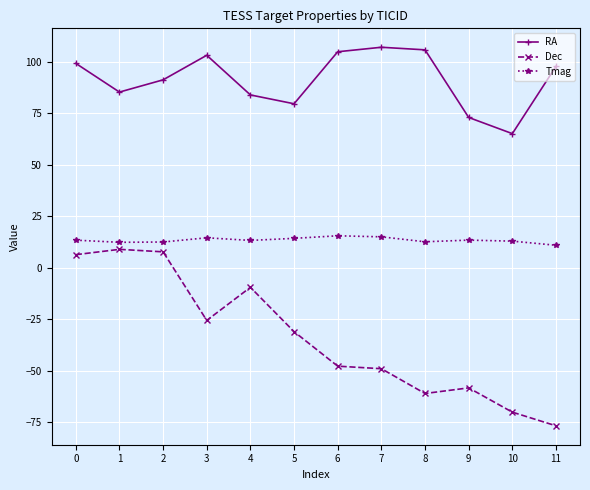

The Dec series shows -76.7 at 11. True or false?

True